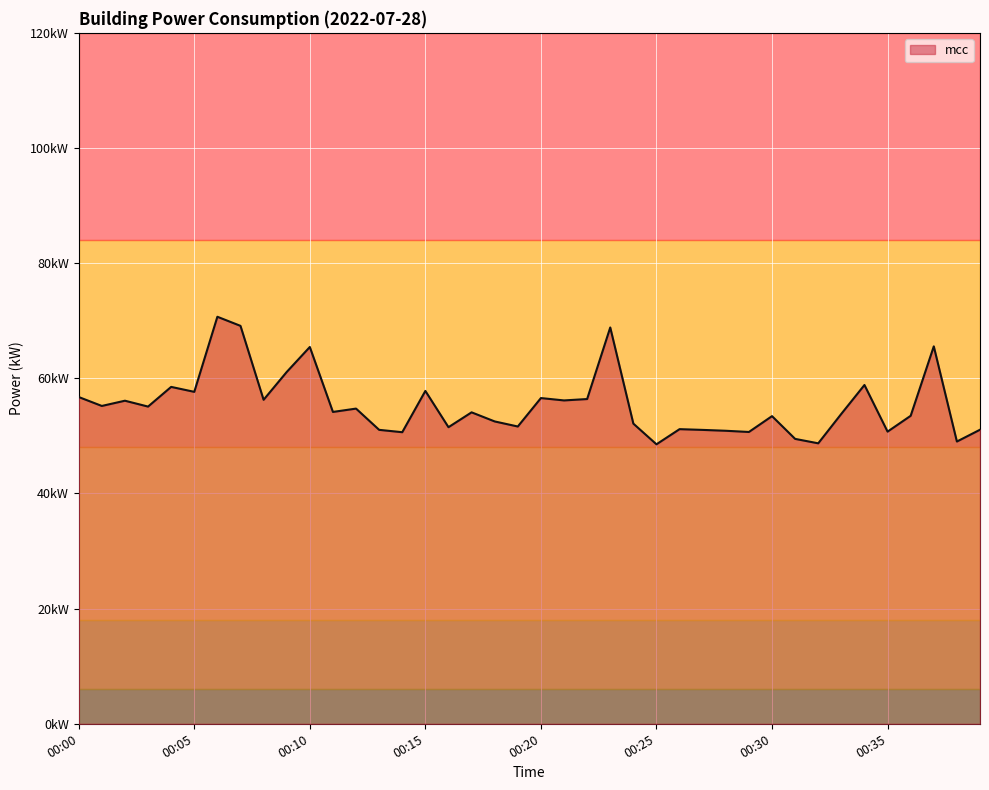

Is this an area chart (filled region under the line)?

Yes